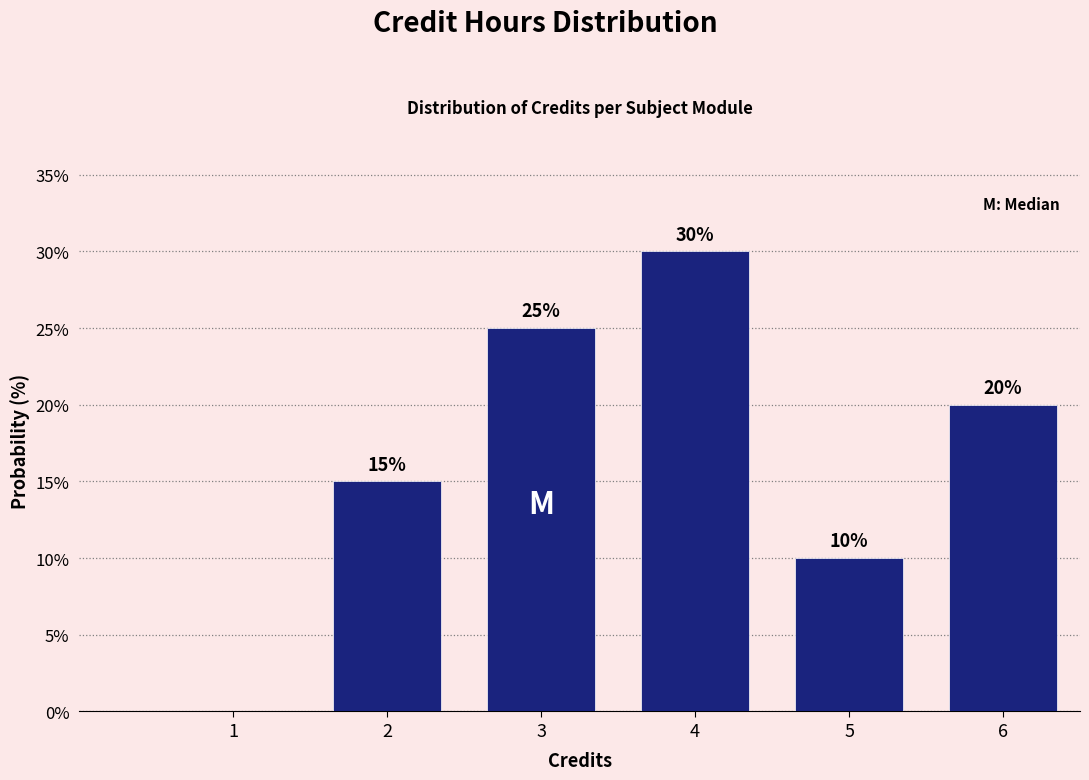

Reading right to left, transcribe all the data shown in this chart.

6=20	5=10	4=30	3=25	2=15	1=0